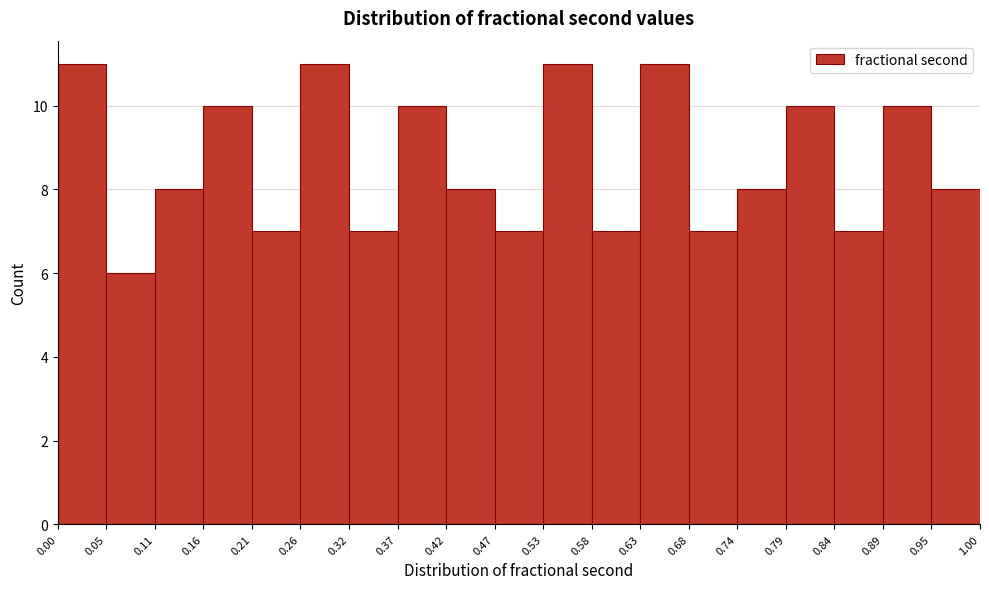

What is the height of the bar covering 0.42 to 0.47 on the x-axis? The values are not printed on the chart, so give them approximately, as read against the axis.

8